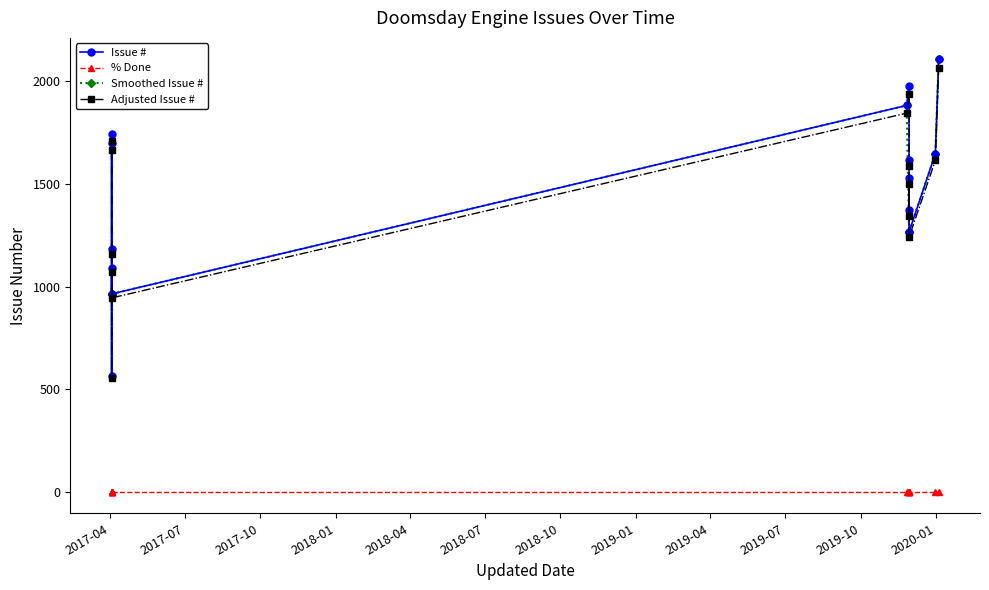

What is the difference between the maximum and minimum values in the Smoothed Issue # series?

1143.0